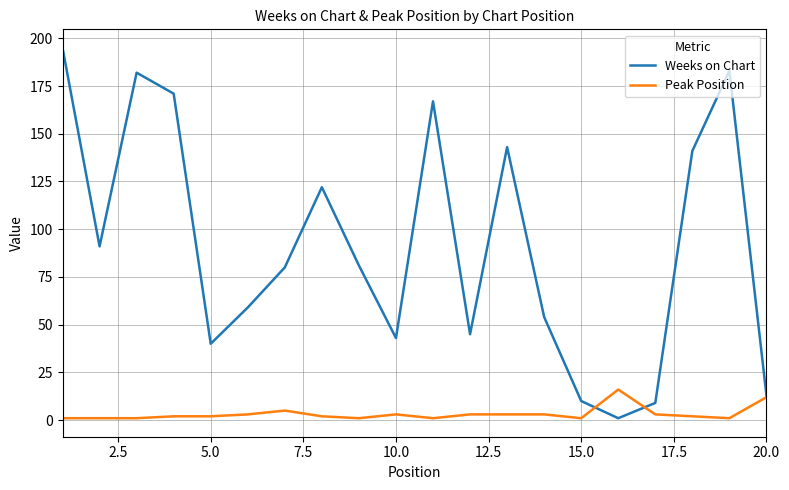

List the series in order of their peak value, lowest first.

Peak Position, Weeks on Chart